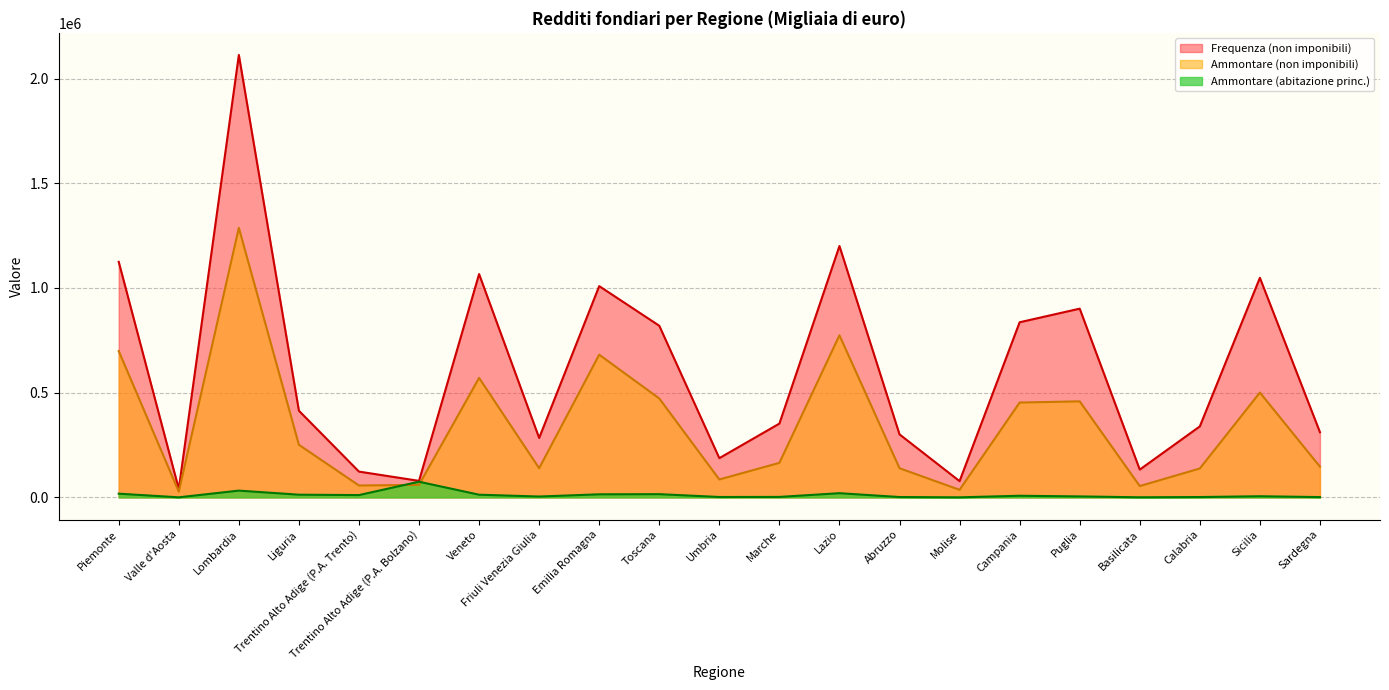

What is the label of the 3rd point from the right?

Calabria